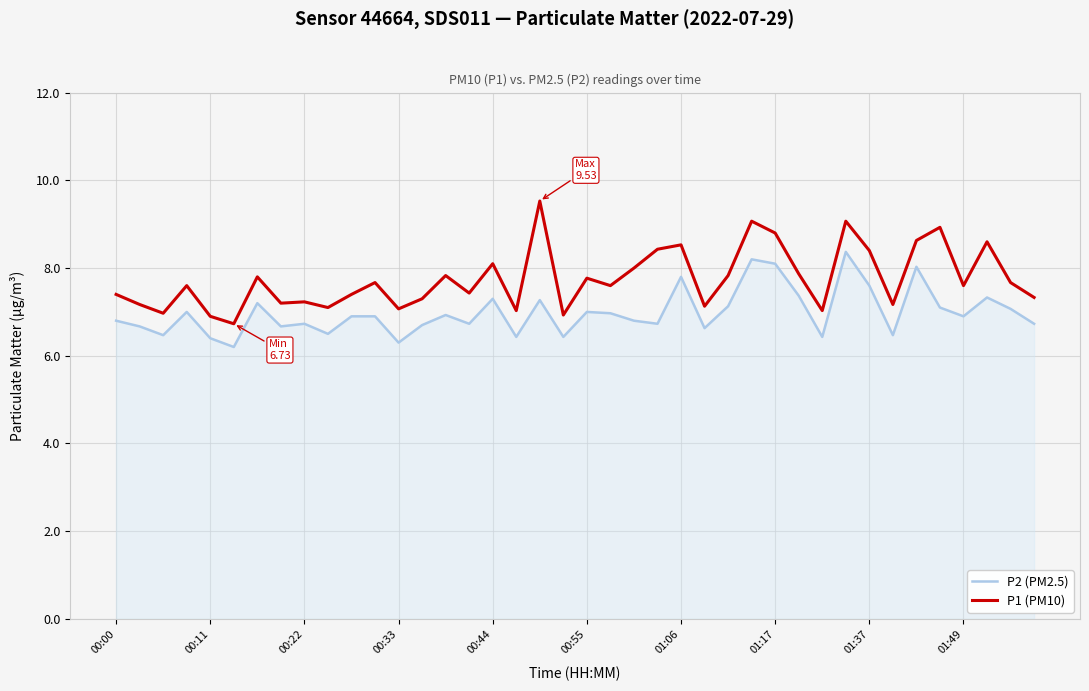

How many lines are shown in the chart?

2